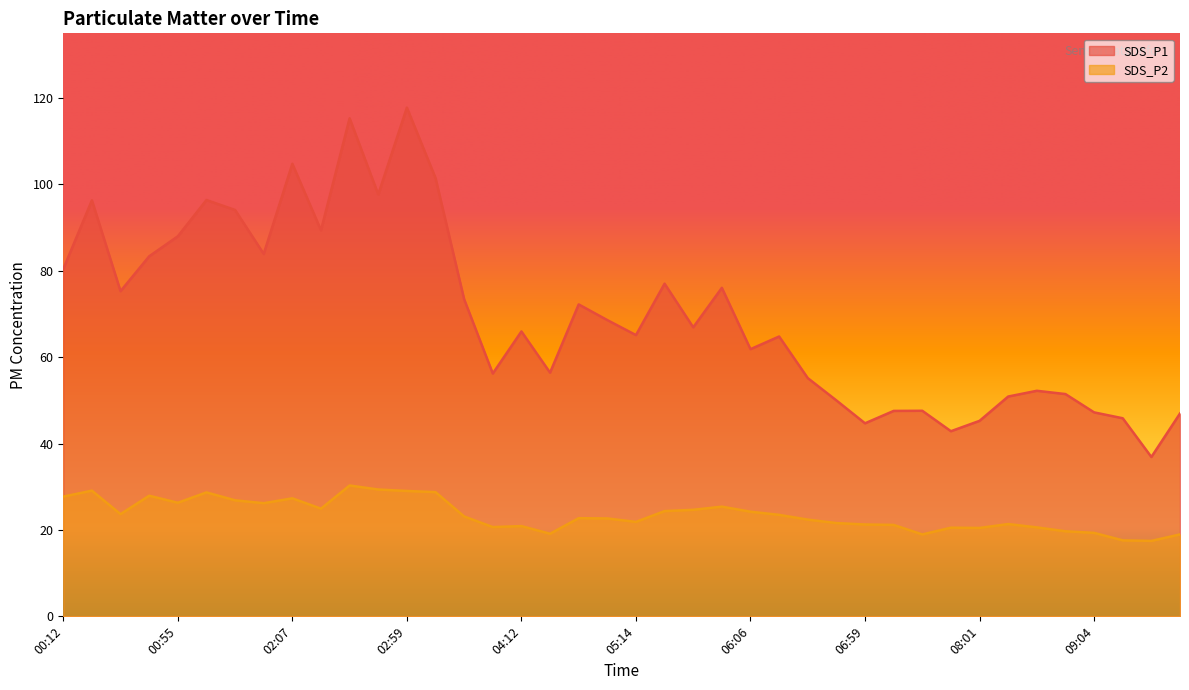

True or false: SDS_P2 and SDS_P1 intersect in this chart.

False